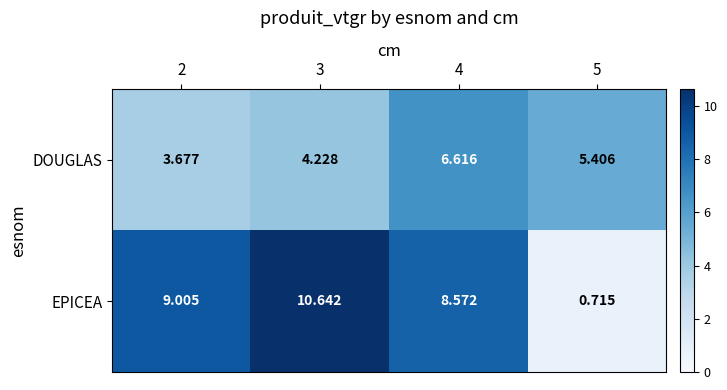

Between 4 and 5, which series saw the biggest shift?

EPICEA